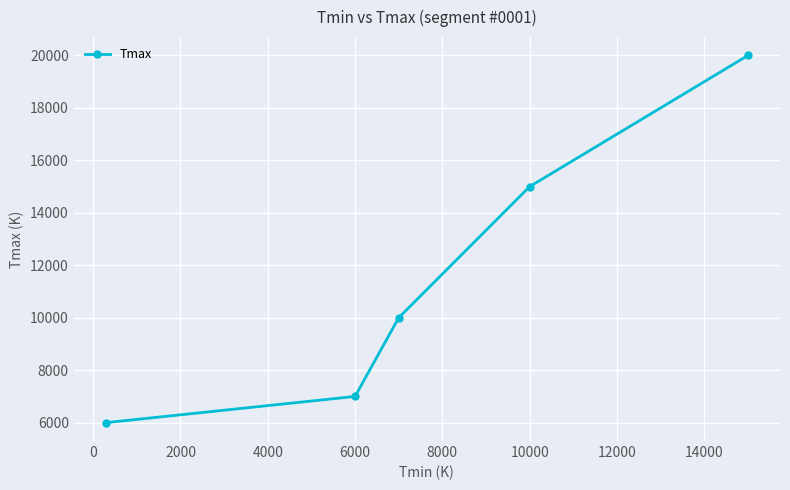

Does the chart have visible grid lines?

Yes